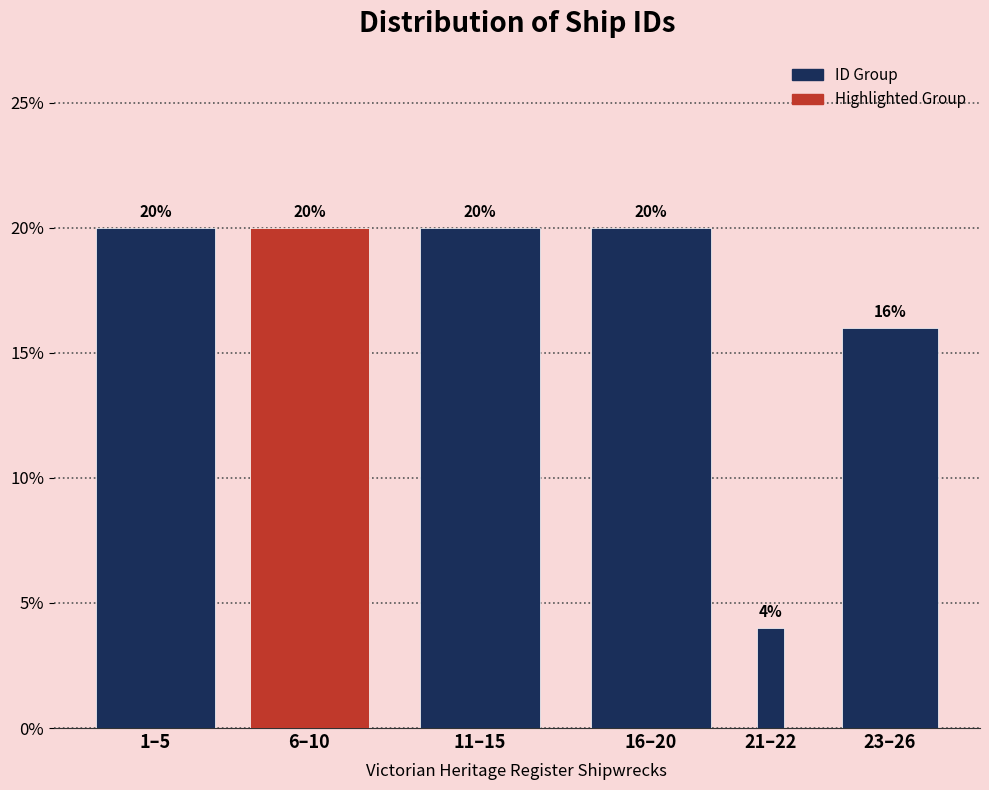

Reading left to right, what are all the values shown in this chart?

1–5=20	6–10=20	11–15=20	16–20=20	21–22=4	23–26=16